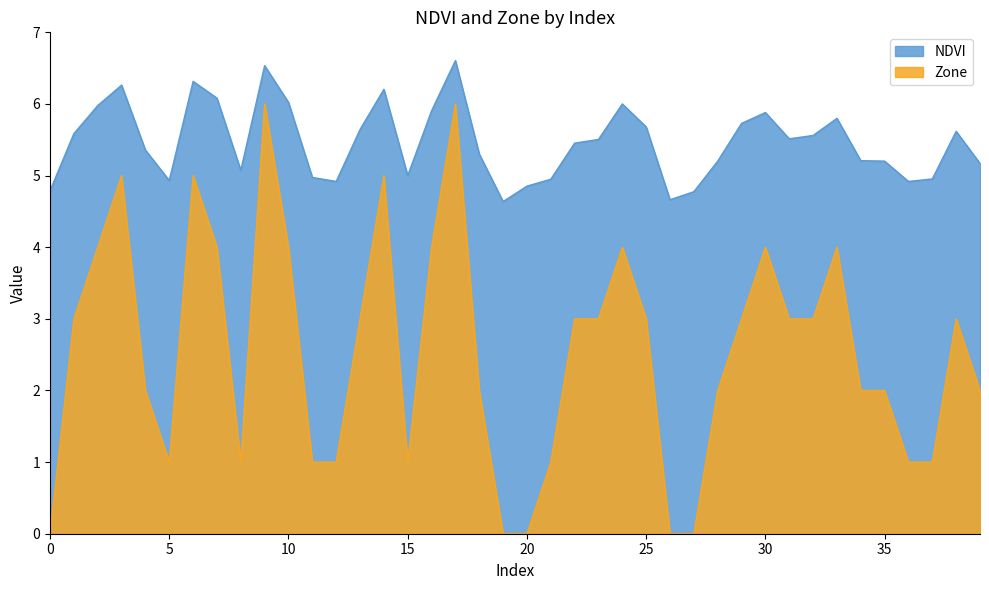

What value does the Zone series have at 12?

1.0